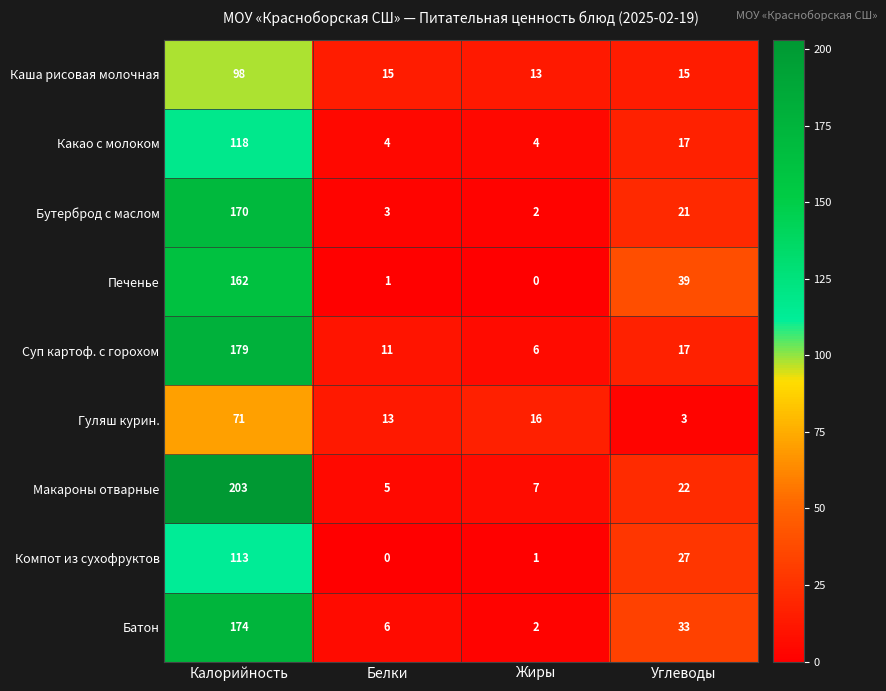

How many data points in Компот из сухофруктов are less than 27?

2